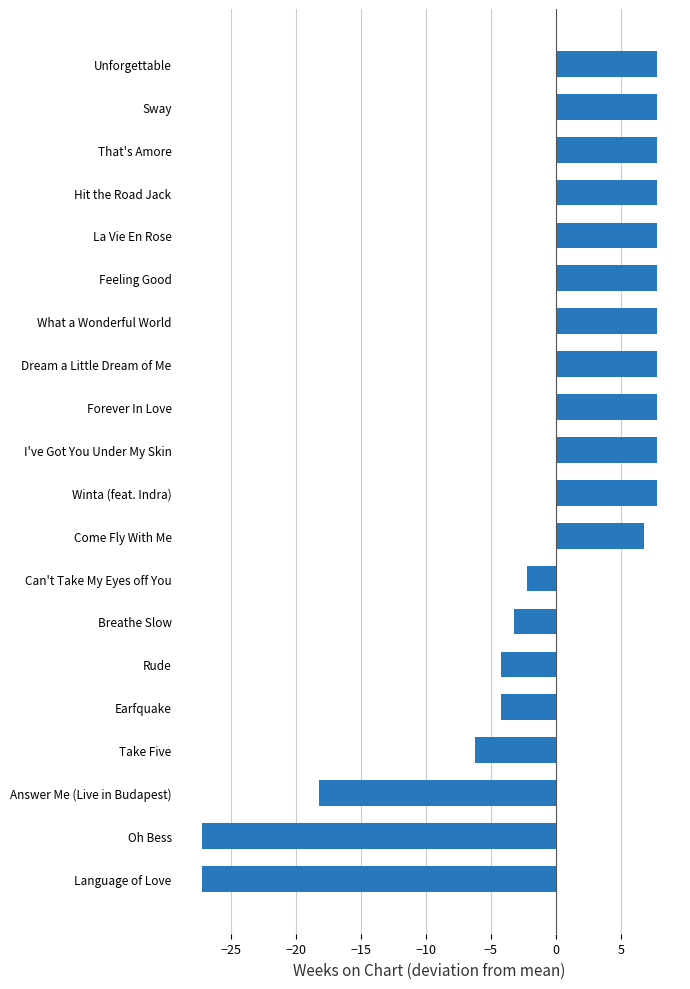

How many positive values are there?

12